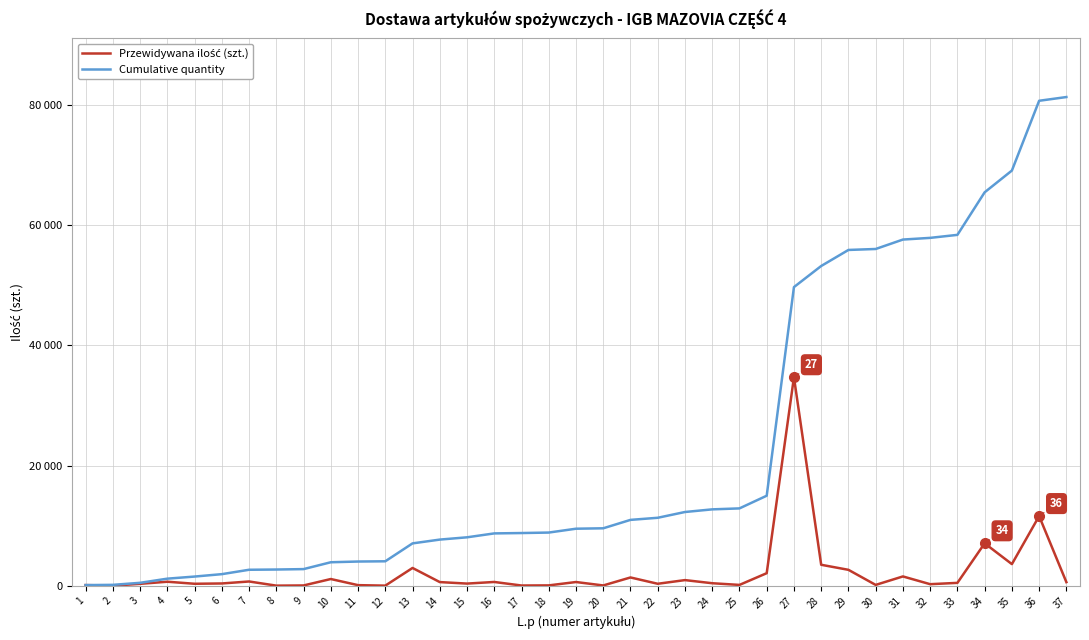

Is this an area chart (filled region under the line)?

No